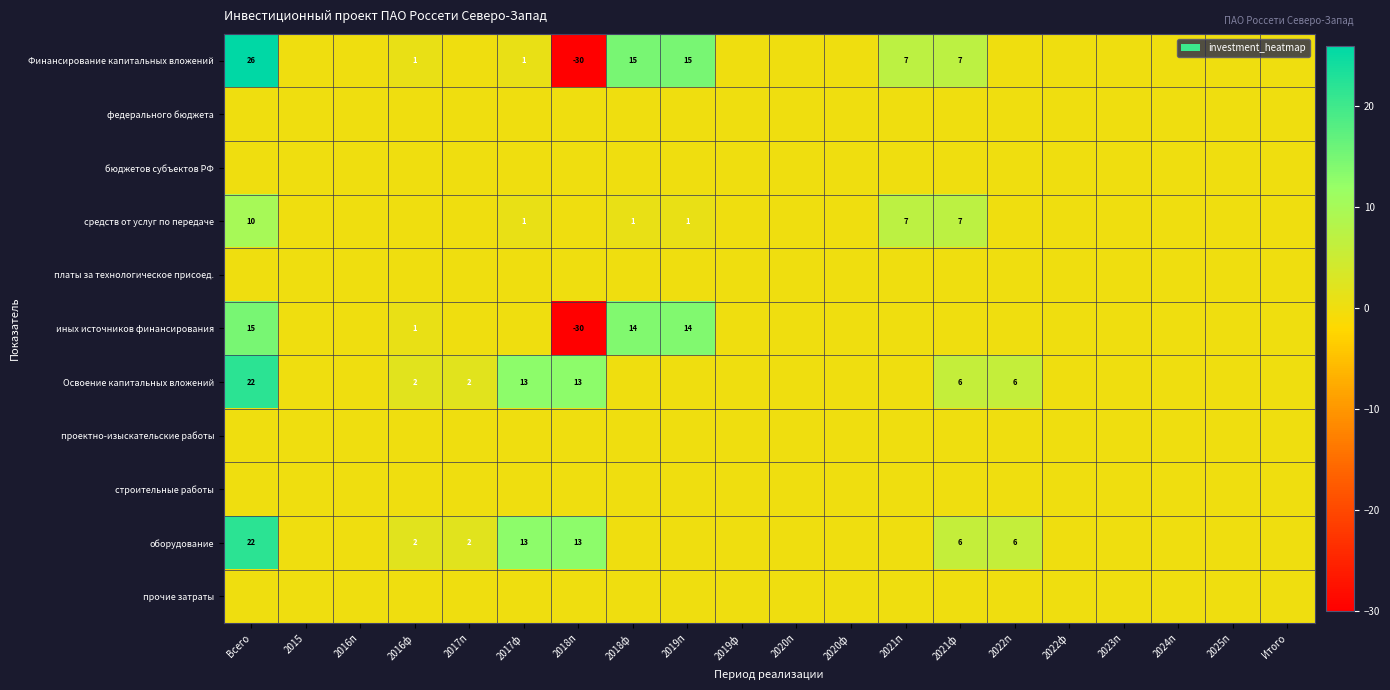

At which label is проектно-изыскательские работы closest to 0?

Всего